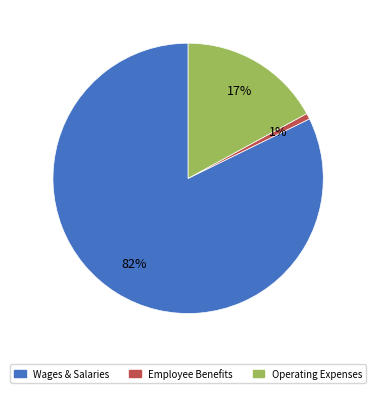

Is there a majority slice in this chart?

Yes